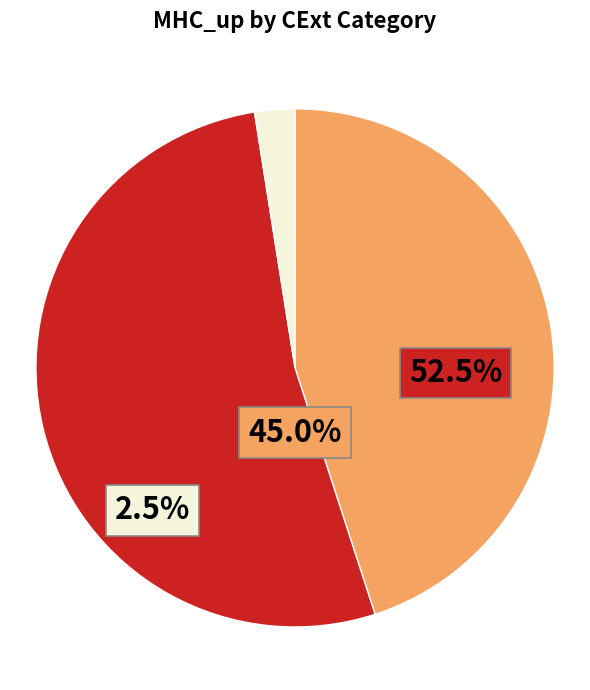

What percentage is the 8 slice, to the nearest percent?

3%